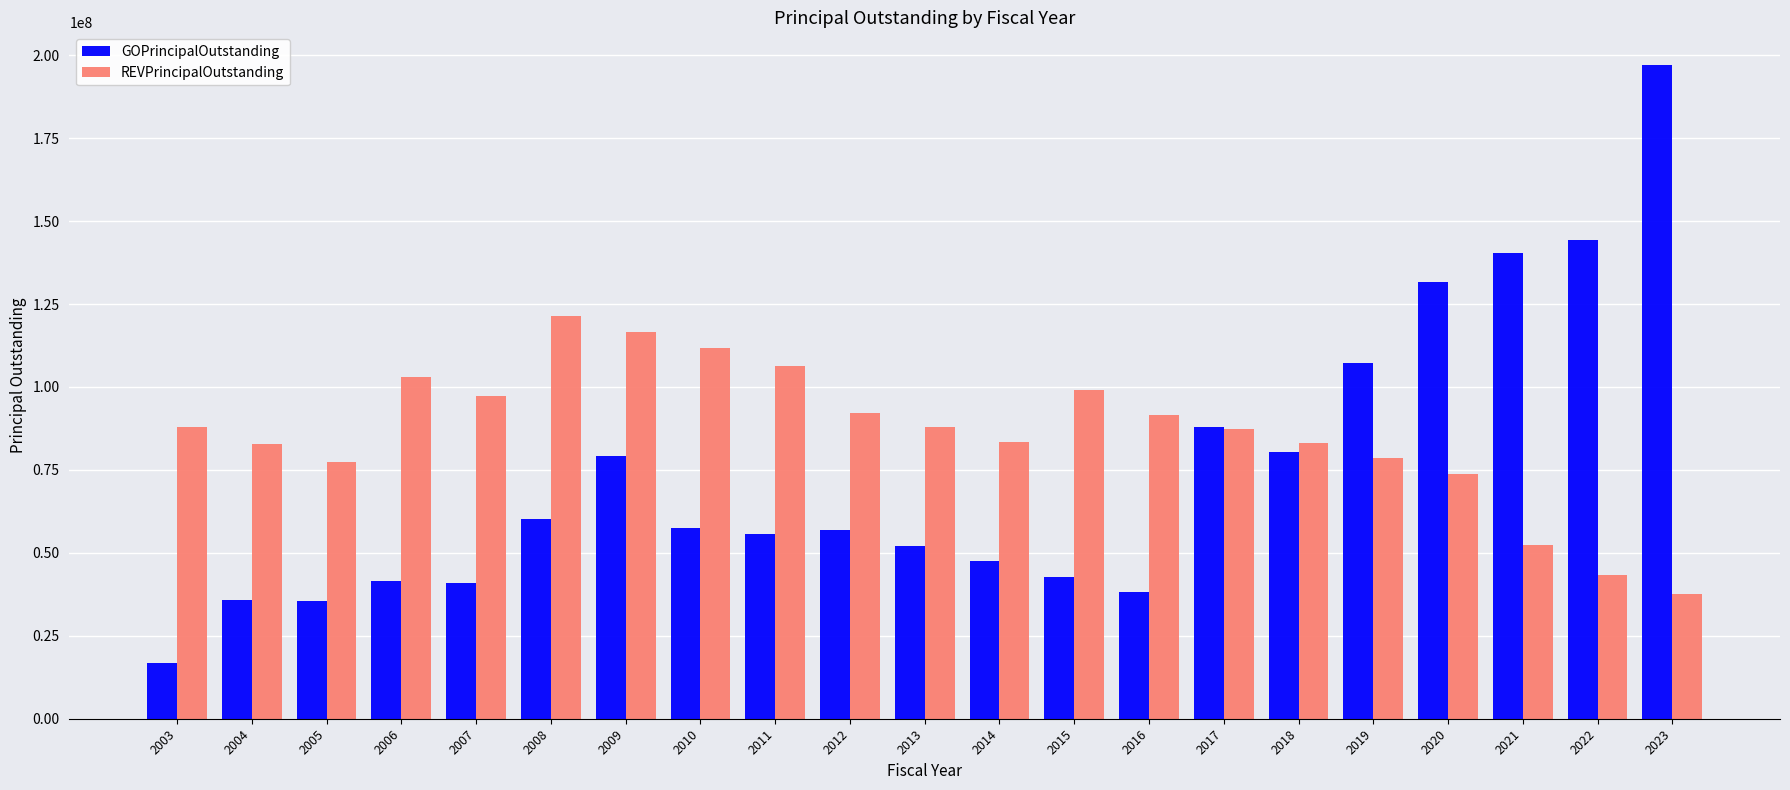

What is the difference between the second highest and minimum values in the REVPrincipalOutstanding series?

79110668.0